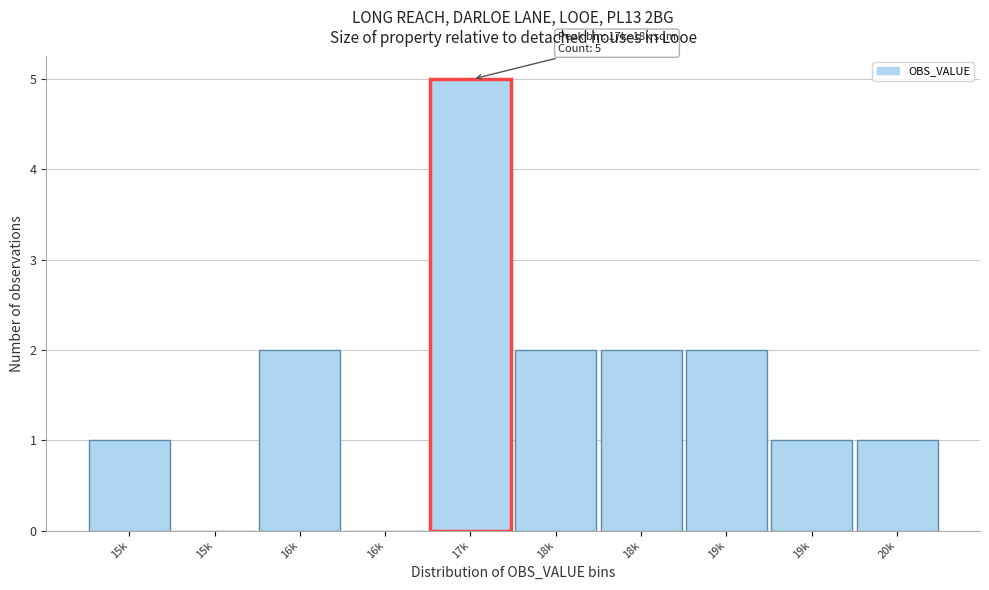

Are the bars horizontal?

No